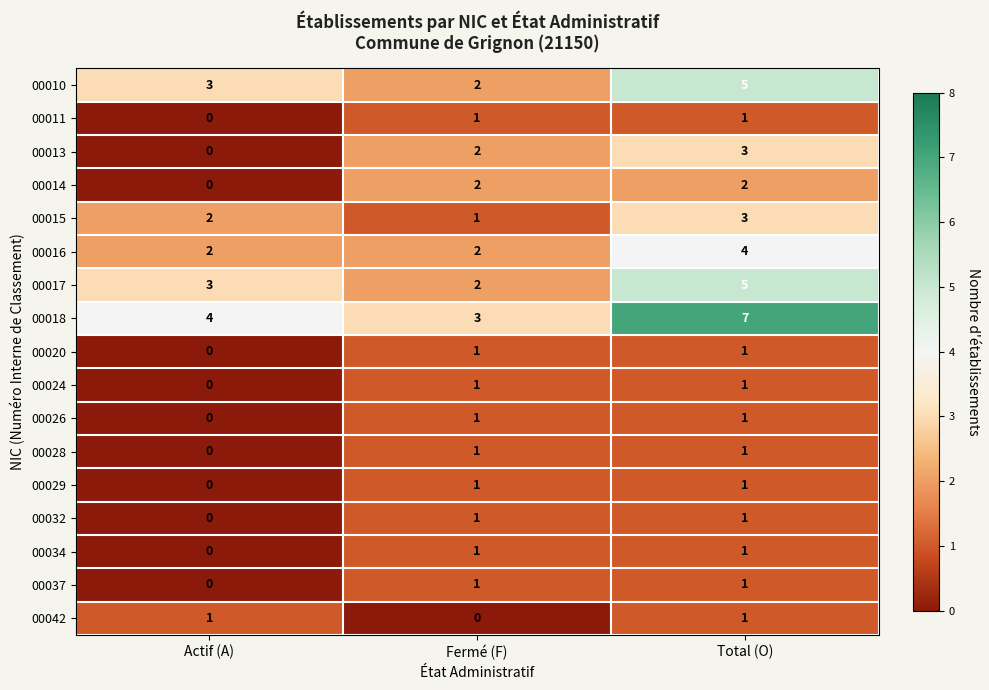

What is the difference between the highest and lowest values at Total (O)?

6